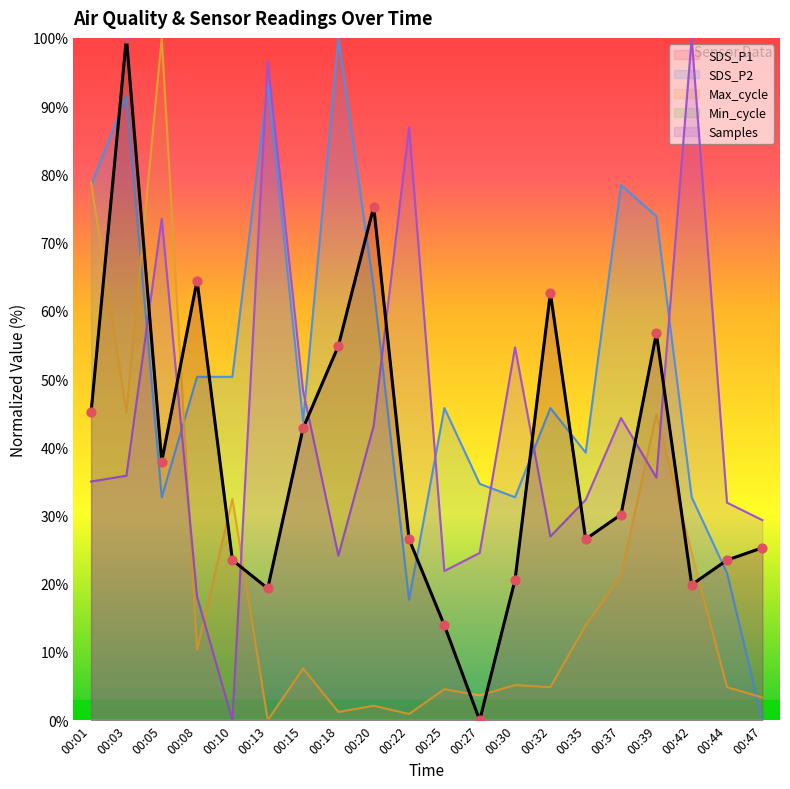

After their last crossing, which series has the higher values: Samples or SDS_P1?

Samples